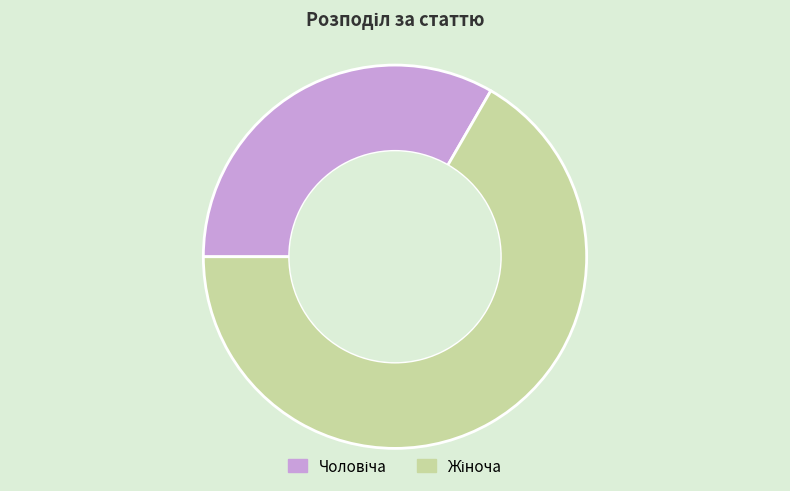

Is there a majority slice in this chart?

Yes